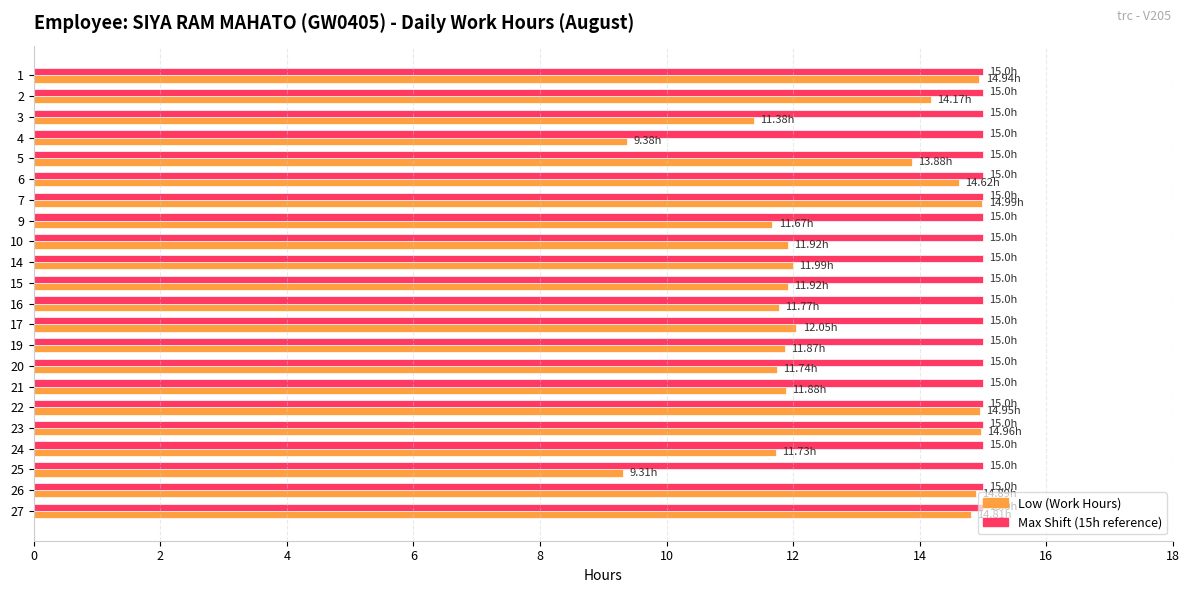

Is the value of Max Shift (15h reference) at 27 greater than the value of Low (Work Hours) at 4?

Yes